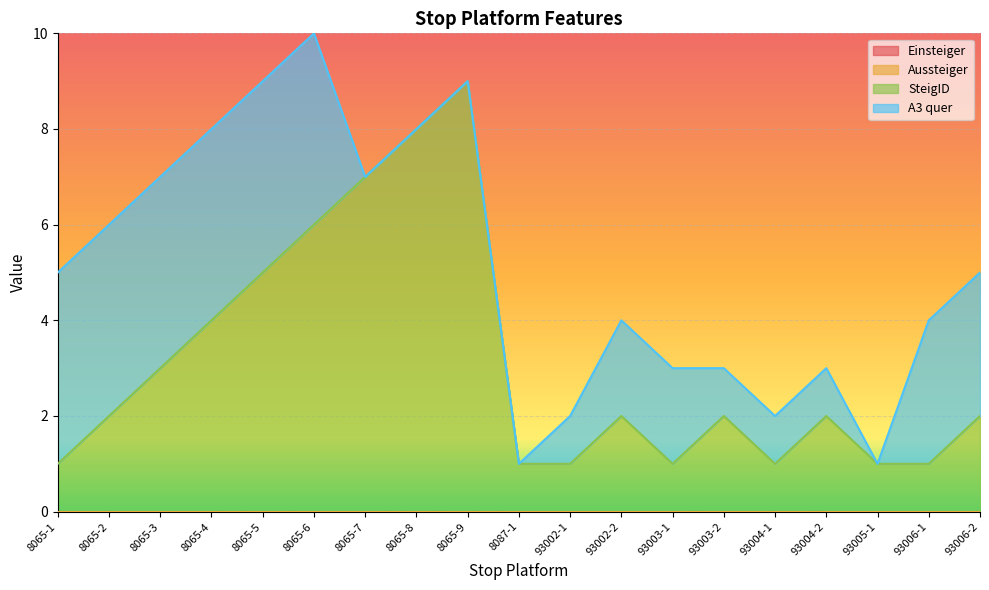

Which series has the largest range (max minus min)?

SteigID